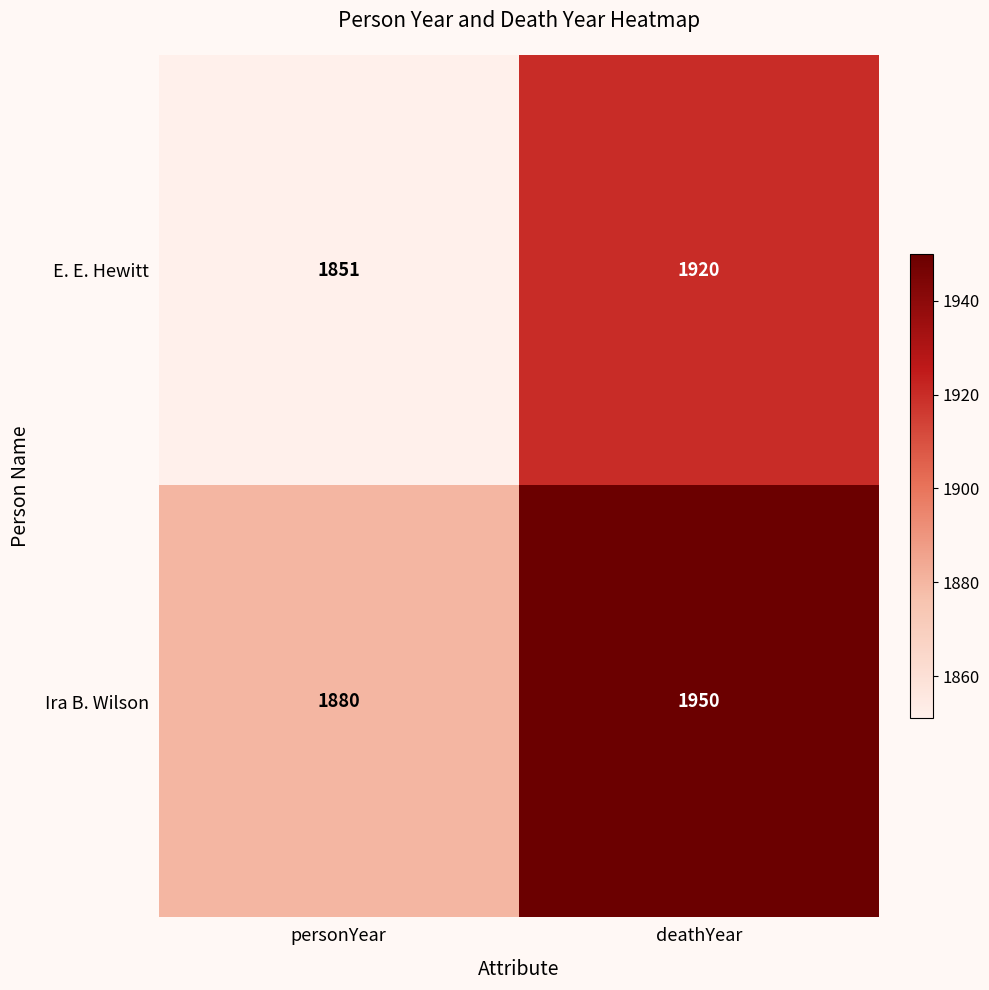

What is the maximum value shown in the chart?

1950